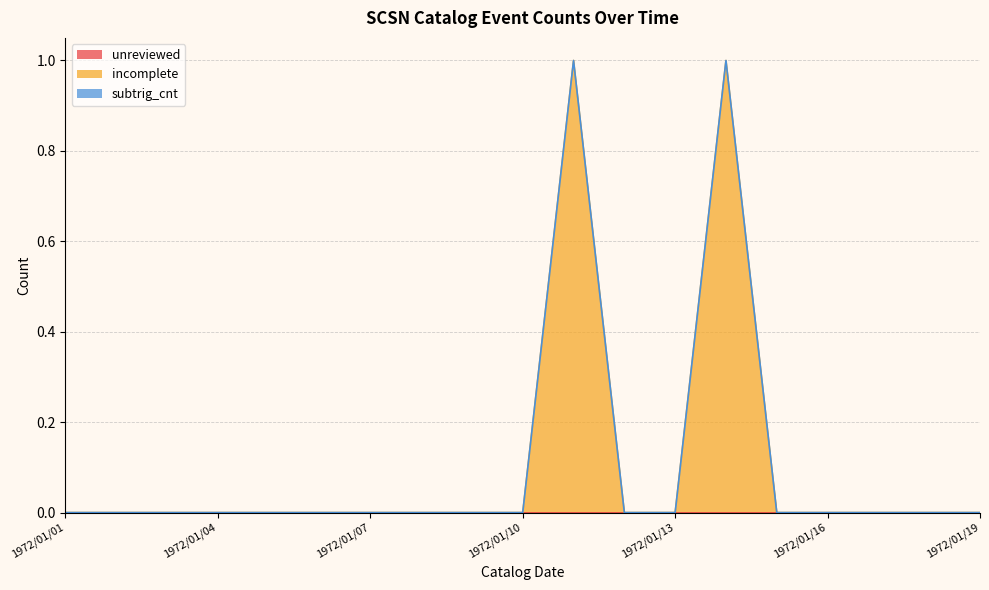

The incomplete series shows 0 at 1972/01/18. True or false?

True